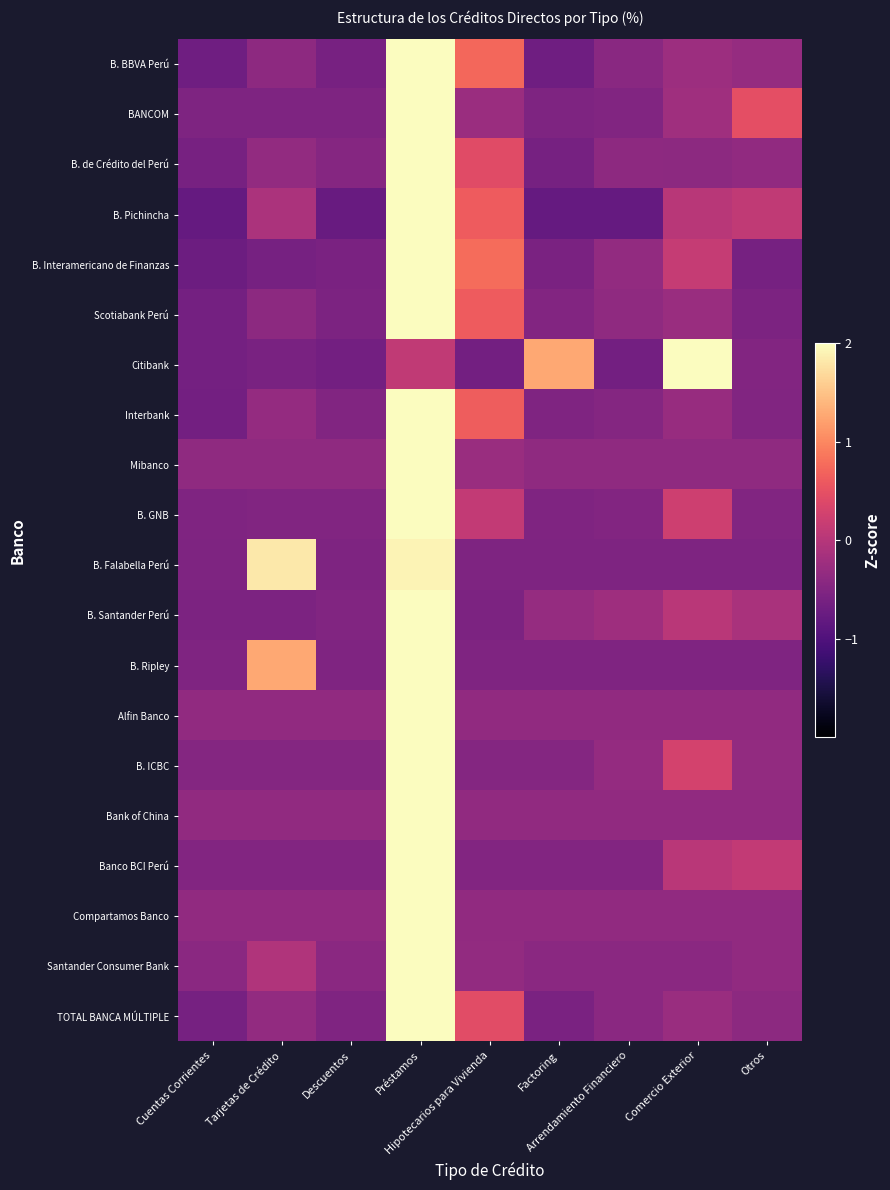

Between Hipotecarios para Vivienda and Descuentos, which is larger?

Hipotecarios para Vivienda